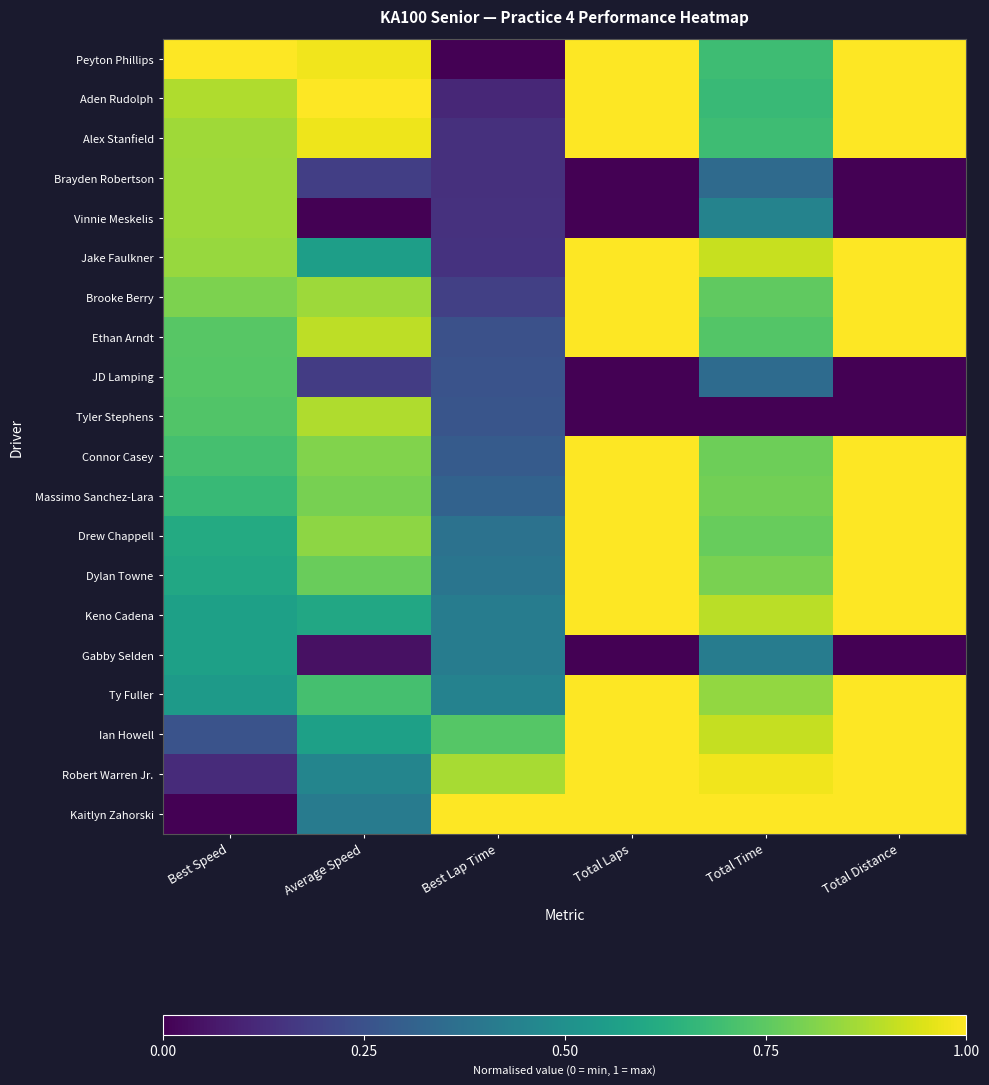

Reading right to left, extract all data points from this chart.

Peyton Phillips: Total Distance=1.0	Total Time=0.7	Total Laps=1.0	Best Lap Time=0.0	Average Speed=1.0	Best Speed=1.0
Aden Rudolph: Total Distance=1.0	Total Time=0.7	Total Laps=1.0	Best Lap Time=0.1	Average Speed=1.0	Best Speed=0.9
Alex Stanfield: Total Distance=1.0	Total Time=0.7	Total Laps=1.0	Best Lap Time=0.1	Average Speed=1.0	Best Speed=0.9
Brayden Robertson: Total Distance=0.0	Total Time=0.3	Total Laps=0.0	Best Lap Time=0.1	Average Speed=0.2	Best Speed=0.9
Vinnie Meskelis: Total Distance=0.0	Total Time=0.4	Total Laps=0.0	Best Lap Time=0.1	Average Speed=0.0	Best Speed=0.9
Jake Faulkner: Total Distance=1.0	Total Time=0.9	Total Laps=1.0	Best Lap Time=0.1	Average Speed=0.6	Best Speed=0.8
Brooke Berry: Total Distance=1.0	Total Time=0.8	Total Laps=1.0	Best Lap Time=0.2	Average Speed=0.9	Best Speed=0.8
Ethan Arndt: Total Distance=1.0	Total Time=0.7	Total Laps=1.0	Best Lap Time=0.2	Average Speed=0.9	Best Speed=0.7
JD Lamping: Total Distance=0.0	Total Time=0.3	Total Laps=0.0	Best Lap Time=0.3	Average Speed=0.2	Best Speed=0.7
Tyler Stephens: Total Distance=0.0	Total Time=0.0	Total Laps=0.0	Best Lap Time=0.3	Average Speed=0.9	Best Speed=0.7
Connor Casey: Total Distance=1.0	Total Time=0.8	Total Laps=1.0	Best Lap Time=0.3	Average Speed=0.8	Best Speed=0.7
Massimo Sanchez-Lara: Total Distance=1.0	Total Time=0.8	Total Laps=1.0	Best Lap Time=0.3	Average Speed=0.8	Best Speed=0.7
Drew Chappell: Total Distance=1.0	Total Time=0.8	Total Laps=1.0	Best Lap Time=0.4	Average Speed=0.8	Best Speed=0.6
Dylan Towne: Total Distance=1.0	Total Time=0.8	Total Laps=1.0	Best Lap Time=0.4	Average Speed=0.8	Best Speed=0.6
Keno Cadena: Total Distance=1.0	Total Time=0.9	Total Laps=1.0	Best Lap Time=0.4	Average Speed=0.6	Best Speed=0.6
Gabby Selden: Total Distance=0.0	Total Time=0.4	Total Laps=0.0	Best Lap Time=0.4	Average Speed=0.0	Best Speed=0.6
Ty Fuller: Total Distance=1.0	Total Time=0.8	Total Laps=1.0	Best Lap Time=0.4	Average Speed=0.7	Best Speed=0.5
Ian Howell: Total Distance=1.0	Total Time=0.9	Total Laps=1.0	Best Lap Time=0.7	Average Speed=0.6	Best Speed=0.3
Robert Warren Jr.: Total Distance=1.0	Total Time=1.0	Total Laps=1.0	Best Lap Time=0.9	Average Speed=0.5	Best Speed=0.1
Kaitlyn Zahorski: Total Distance=1.0	Total Time=1.0	Total Laps=1.0	Best Lap Time=1.0	Average Speed=0.4	Best Speed=0.0